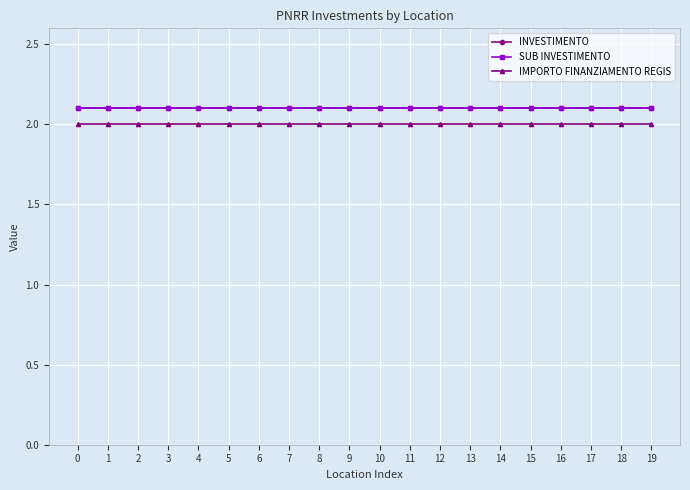

Reading left to right, list all the values displayed in this chart.

INVESTIMENTO: 2.1	2.1	2.1	2.1	2.1	2.1	2.1	2.1	2.1	2.1	2.1	2.1	2.1	2.1	2.1	2.1	2.1	2.1	2.1	2.1
SUB INVESTIMENTO: 2.1	2.1	2.1	2.1	2.1	2.1	2.1	2.1	2.1	2.1	2.1	2.1	2.1	2.1	2.1	2.1	2.1	2.1	2.1	2.1
IMPORTO FINANZIAMENTO REGIS: 2.0	2.0	2.0	2.0	2.0	2.0	2.0	2.0	2.0	2.0	2.0	2.0	2.0	2.0	2.0	2.0	2.0	2.0	2.0	2.0